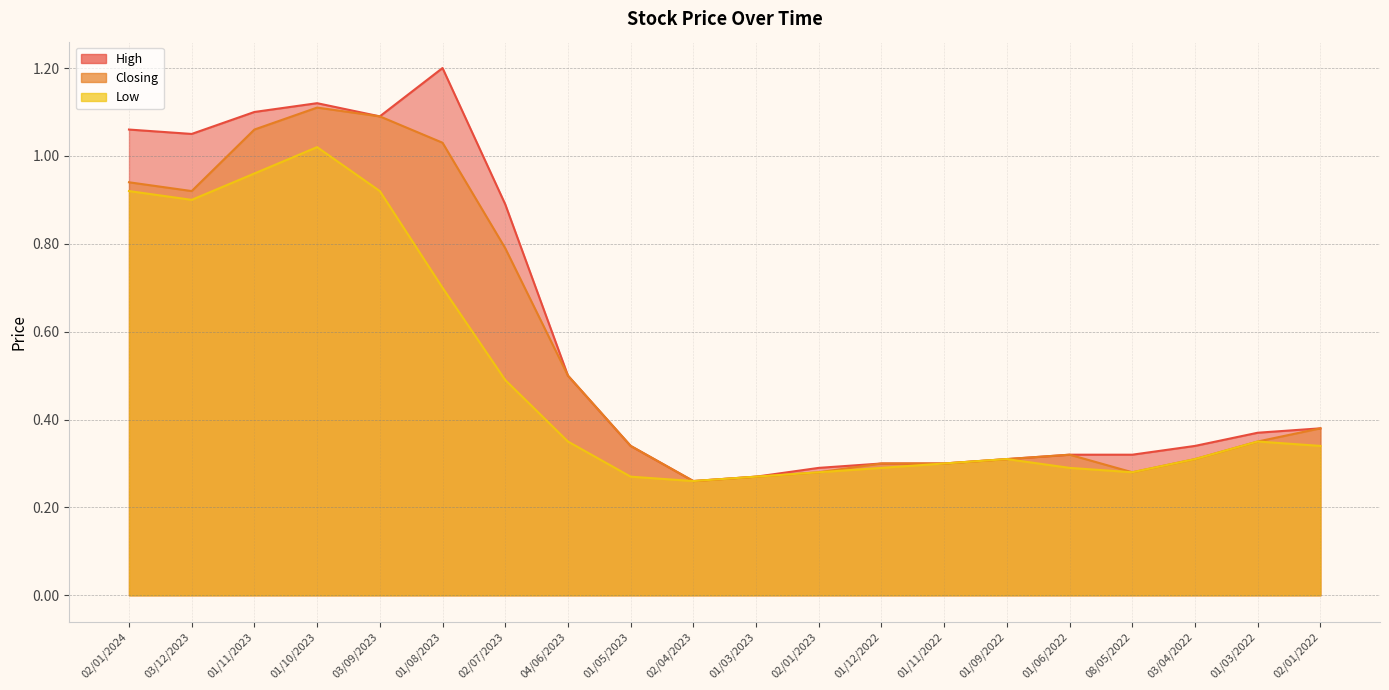

Does the chart have visible grid lines?

Yes